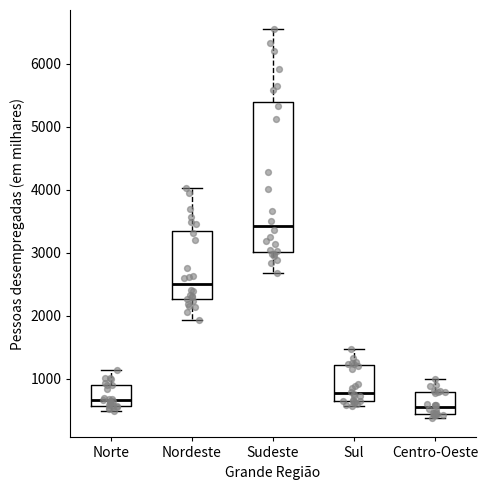

Reading left to right, transcribe this box plot: for each box, give where its median line is, the range the box spans, and where its two whiskers end, as read against the y-axis. The values are not printed on the chart, so give them approximately, as read against the axis.

Norte: median 700, box 600 to 900, whiskers 500 to 1100
Nordeste: median 2500, box 2300 to 3400, whiskers 1900 to 4000
Sudeste: median 3400, box 3000 to 5400, whiskers 2700 to 6500
Sul: median 800, box 600 to 1200, whiskers 600 (just below the box's lower edge) to 1500
Centro-Oeste: median 500, box 400 to 800, whiskers 400 (just below the box's lower edge) to 1000